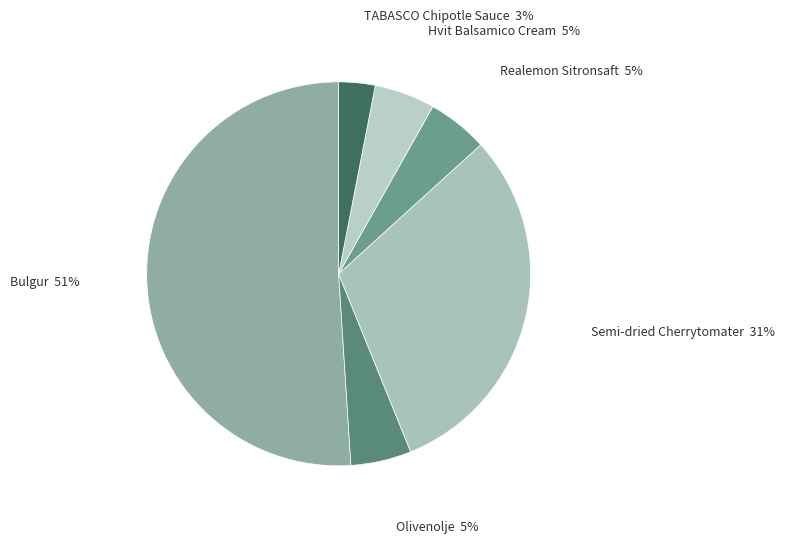

To the nearest percent, what is the difference between the TABASCO Chipotle Sauce and Bulgur slice percentages?

48%